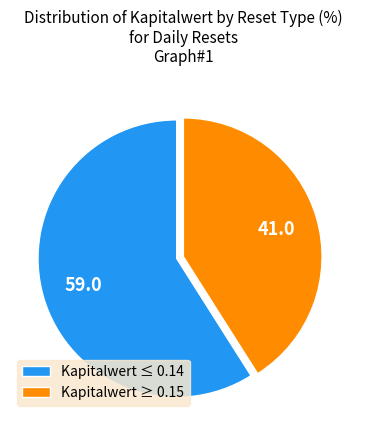

Which category has the smallest portion of the pie?

Kapitalwert ≥ 0.15